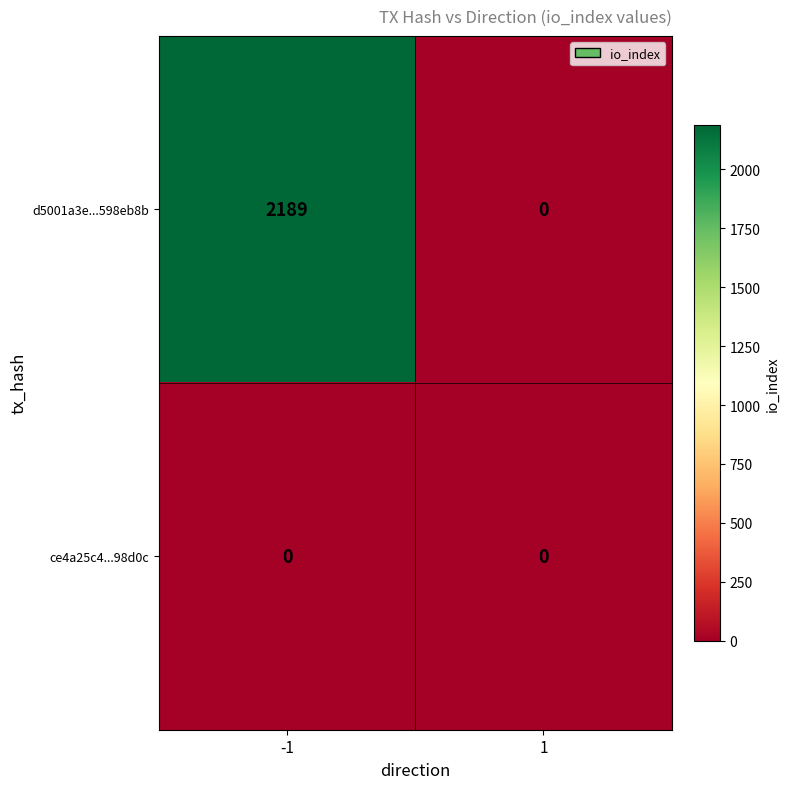

The d5001a3e...598eb8b series shows 0 at 1. True or false?

True